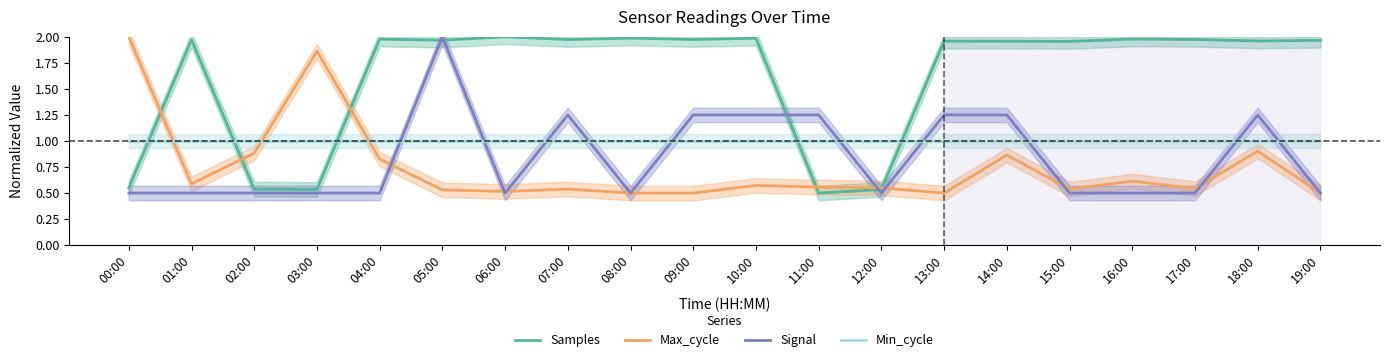

Rank the series by their maximum value, from highest to lowest.

Samples, Max_cycle, Signal, Min_cycle